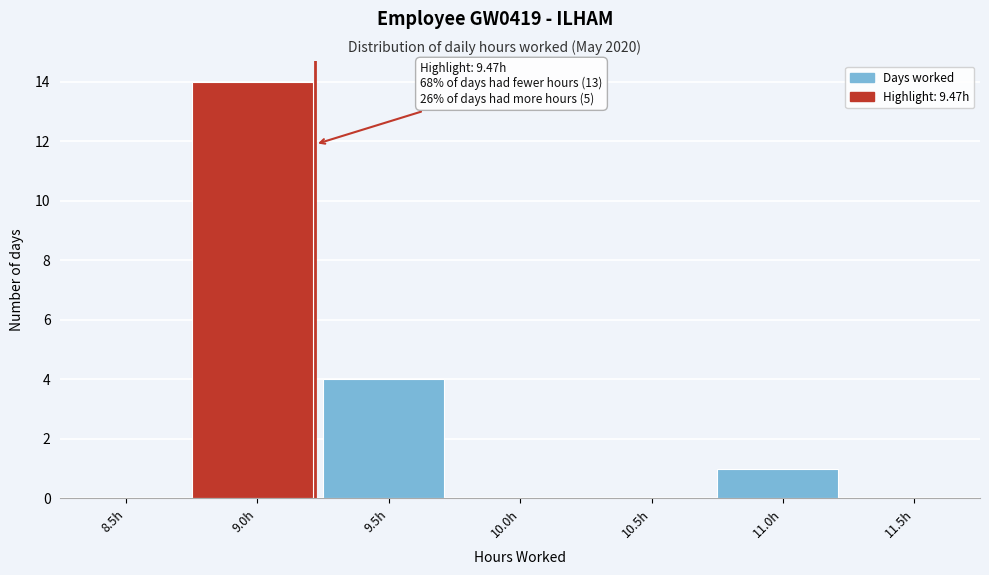

Reading right to left, what are all the values shown in this chart?

11.5h=0	11.0h=1	10.5h=0	10.0h=0	9.5h=4	9.0h=14	8.5h=0